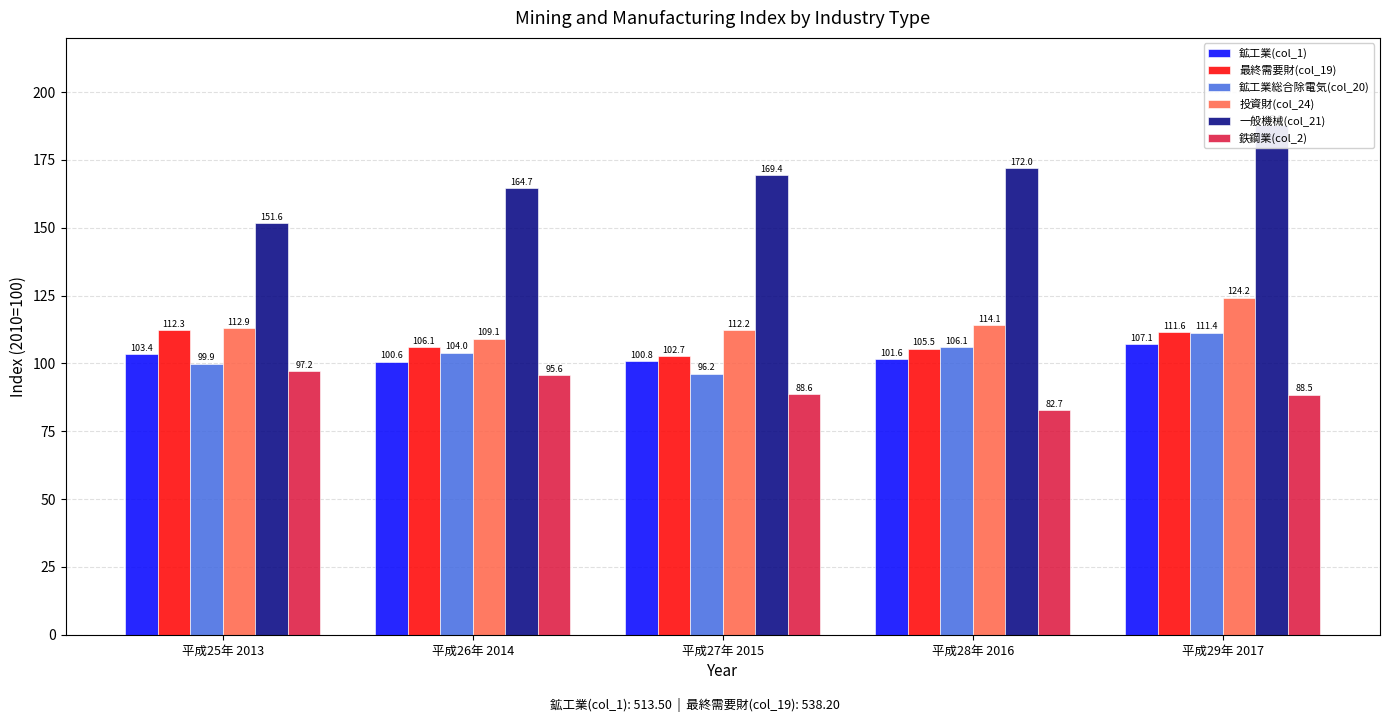

What is the spread (max minus min) of values at 平成27年 2015?

80.8